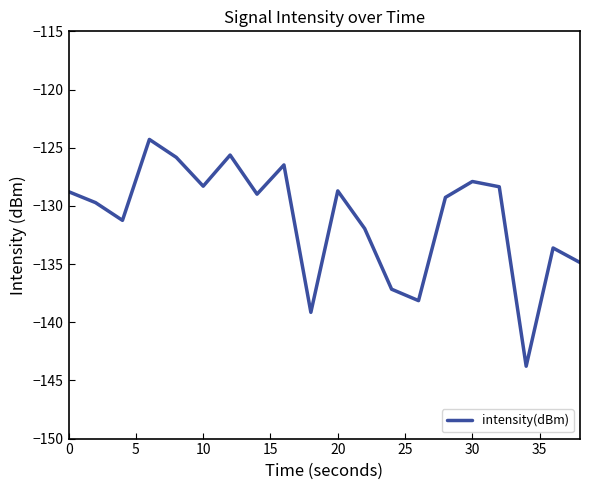

What is the maximum value shown in the chart?

-124.3